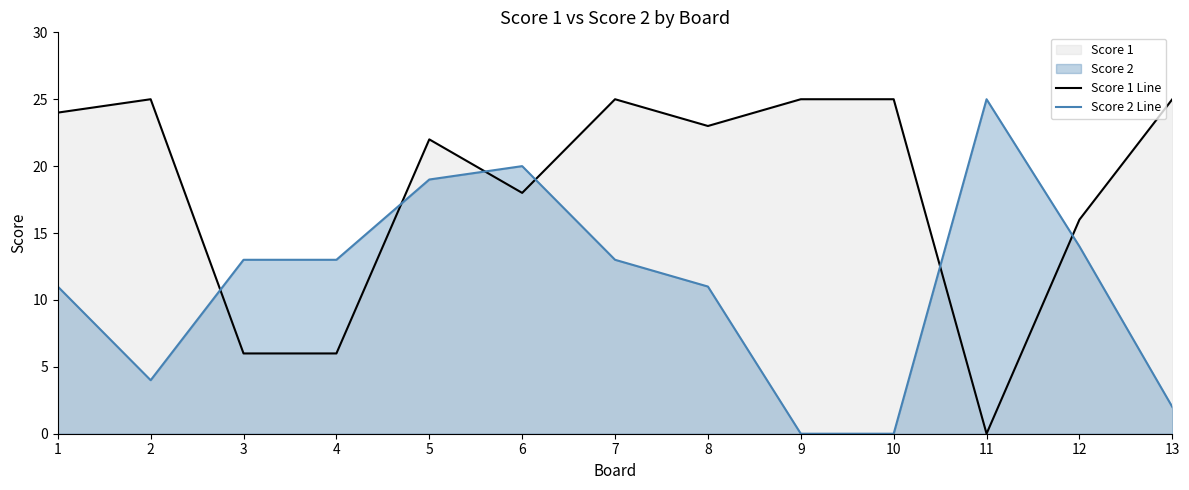

What is the difference between the second highest and second lowest values in the Score 2 Line series?

20